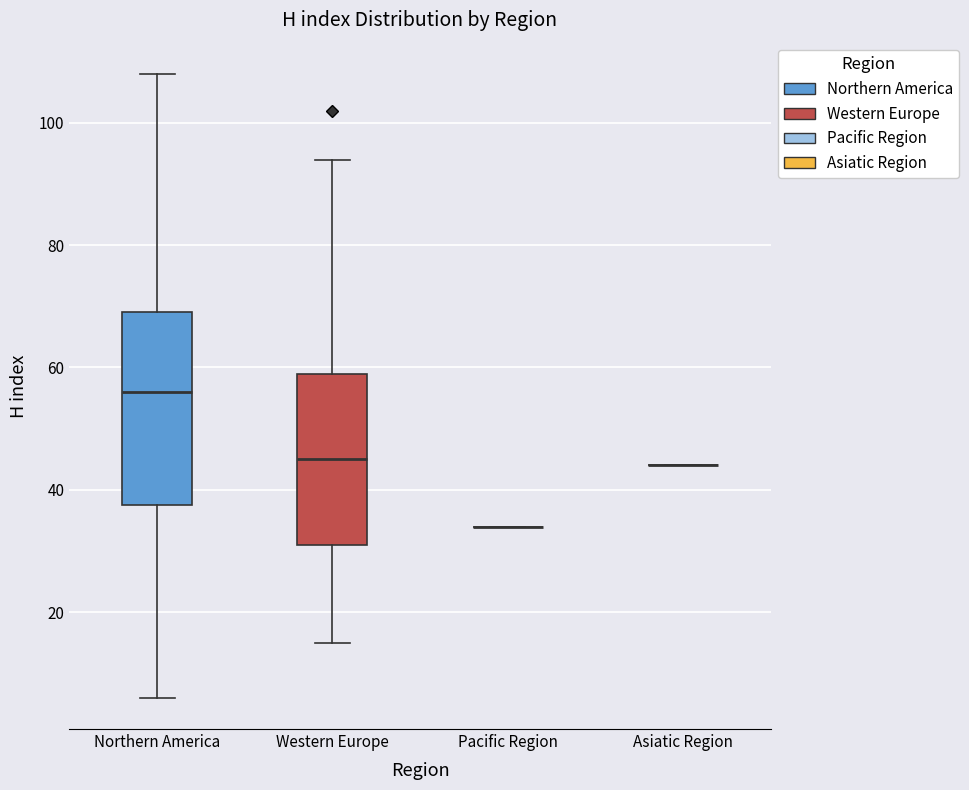

Reading left to right, transcribe this box plot: for each box, give where its median line is, the range the box spans, and where its two whiskers end, as read against the y-axis. The values are not printed on the chart, so give them approximately, as read against the axis.

Northern America: median 56, box 38 to 70, whiskers 6 to 108
Western Europe: median 46, box 32 to 60, whiskers 16 to 94
Pacific Region: box collapsed to a line at 34, whiskers 34 to 34
Asiatic Region: box collapsed to a line at 44, whiskers 44 to 44